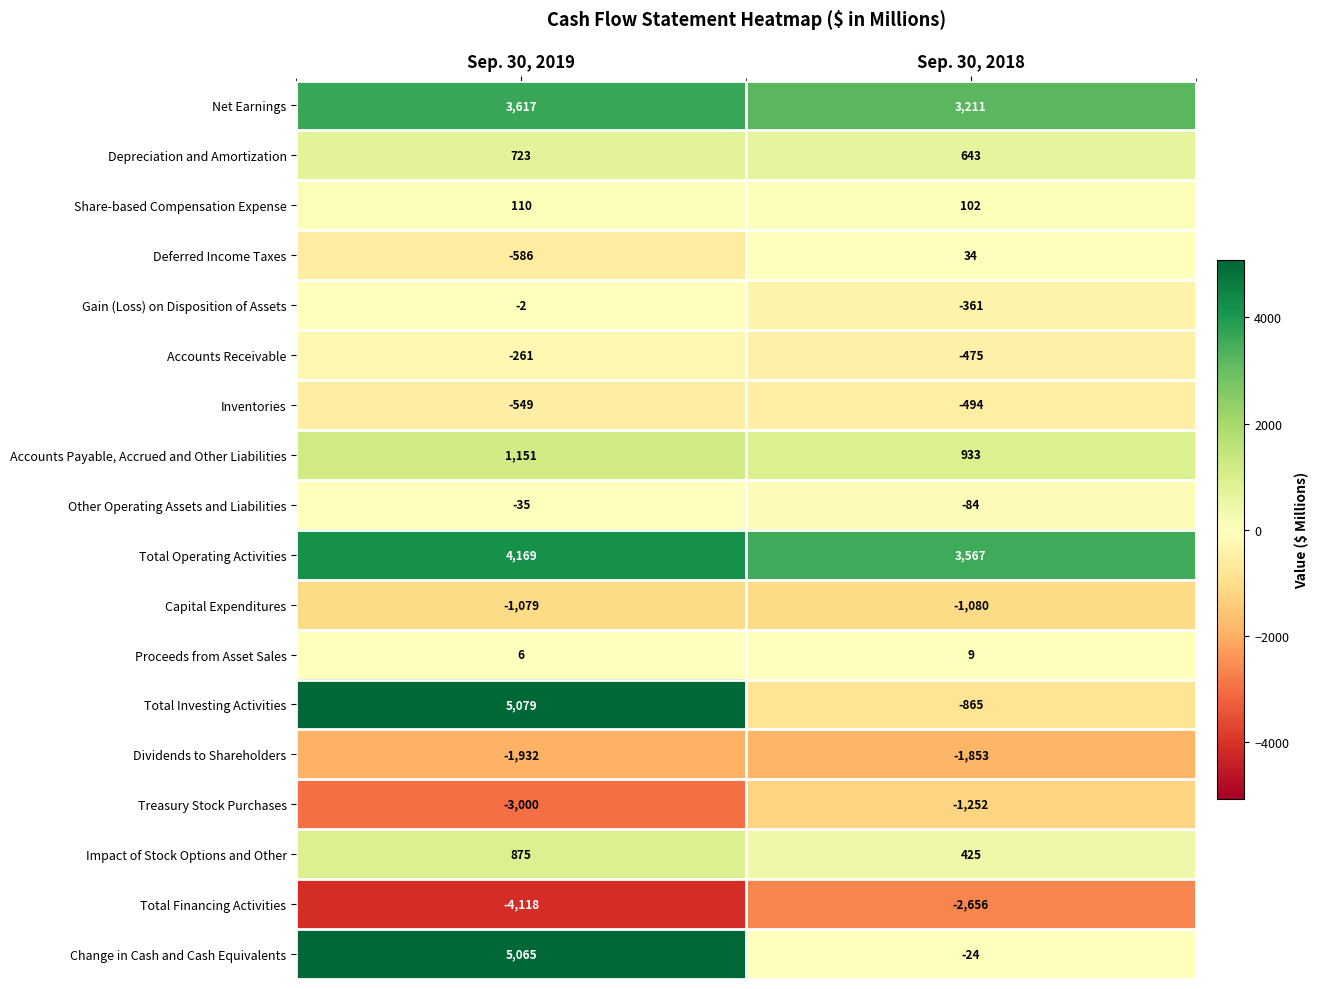

What is the approximate value of Dividends to Shareholders at Sep. 30, 2019?

-1932